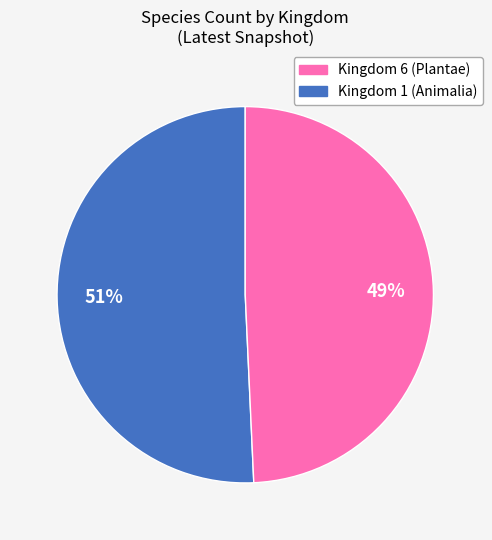

Is there any slice that represents more than half of the pie?

Yes